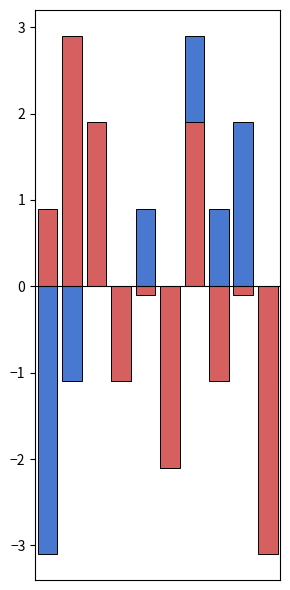

Which series has the largest total across all categories?

In